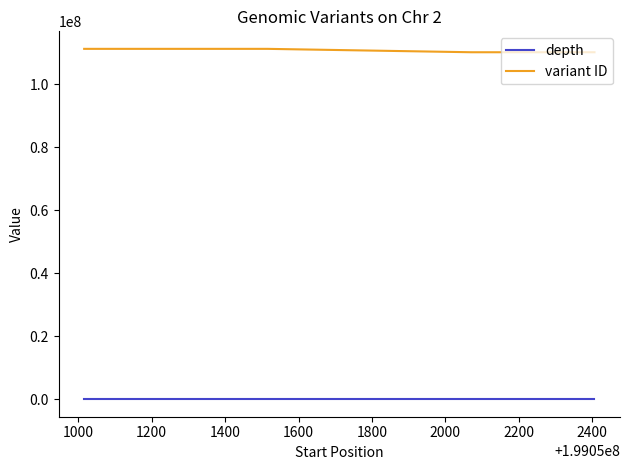

What is the minimum value shown in the chart?

25